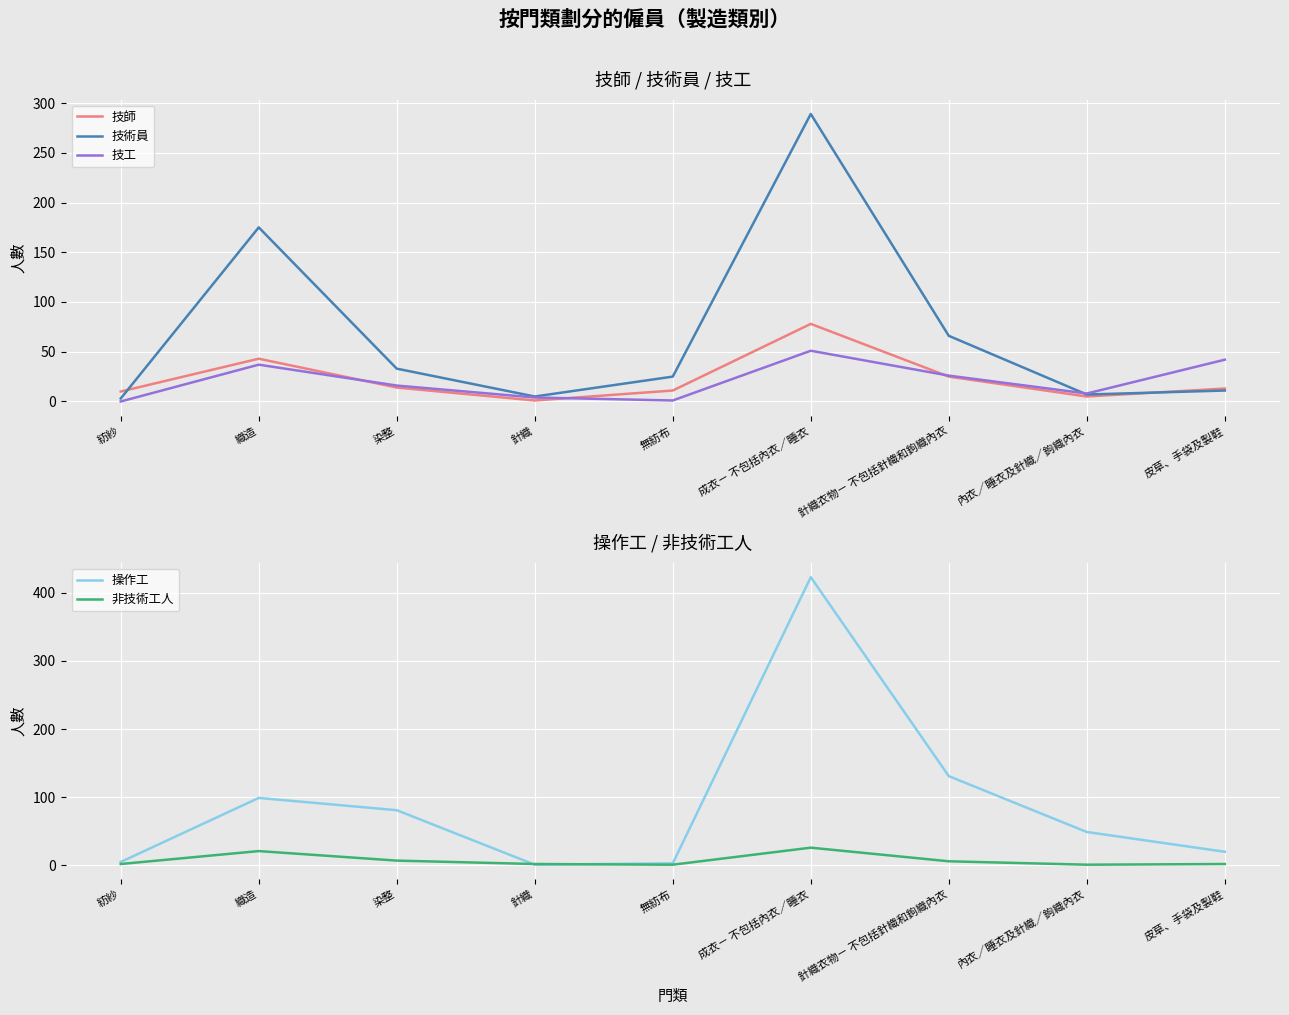

What is the difference between the 非技術工人 values at 皮草、手袋及製鞋 and 成衣－ 不包括內衣／睡衣?

24